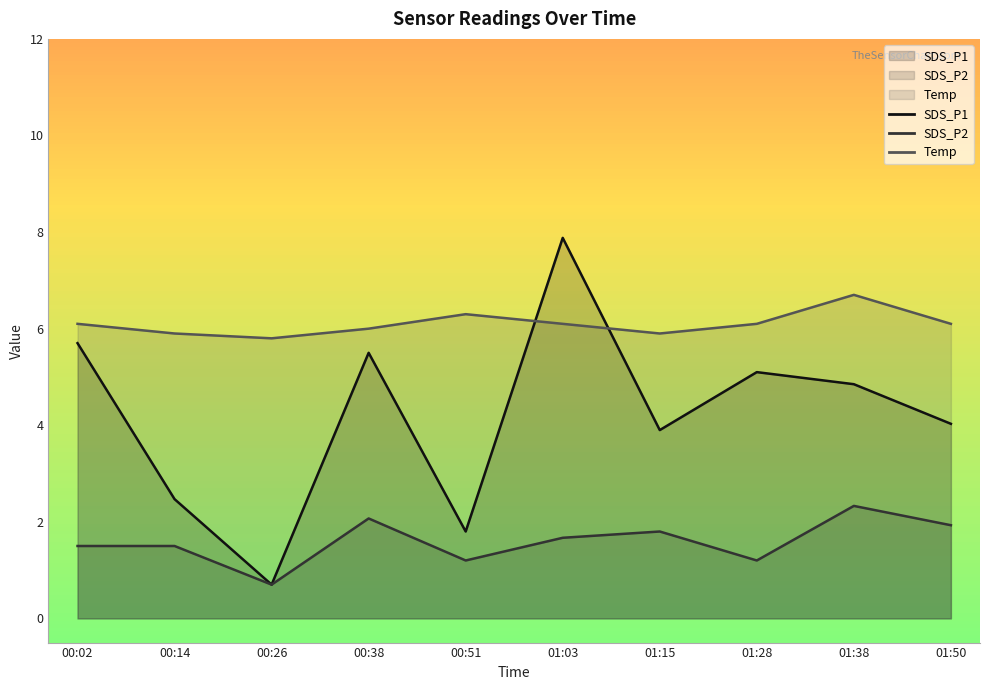

At which category does the chart reach its peak across all series?

01:03